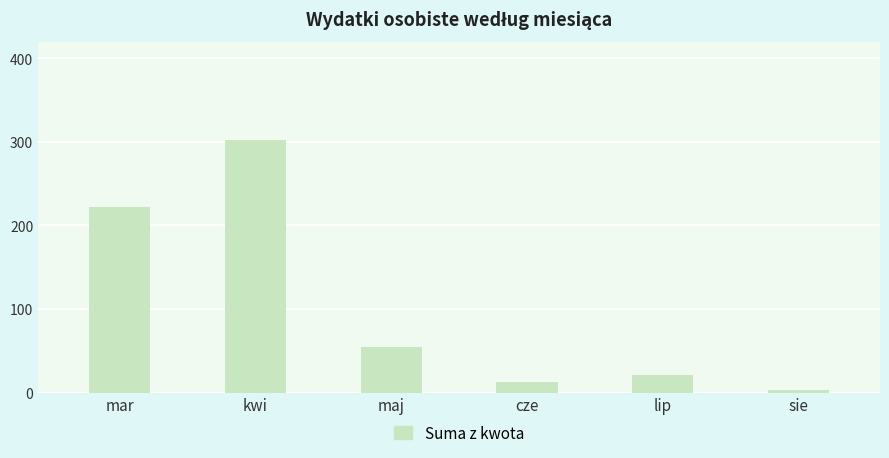

What is the change in value from maj to lip?

-33.0